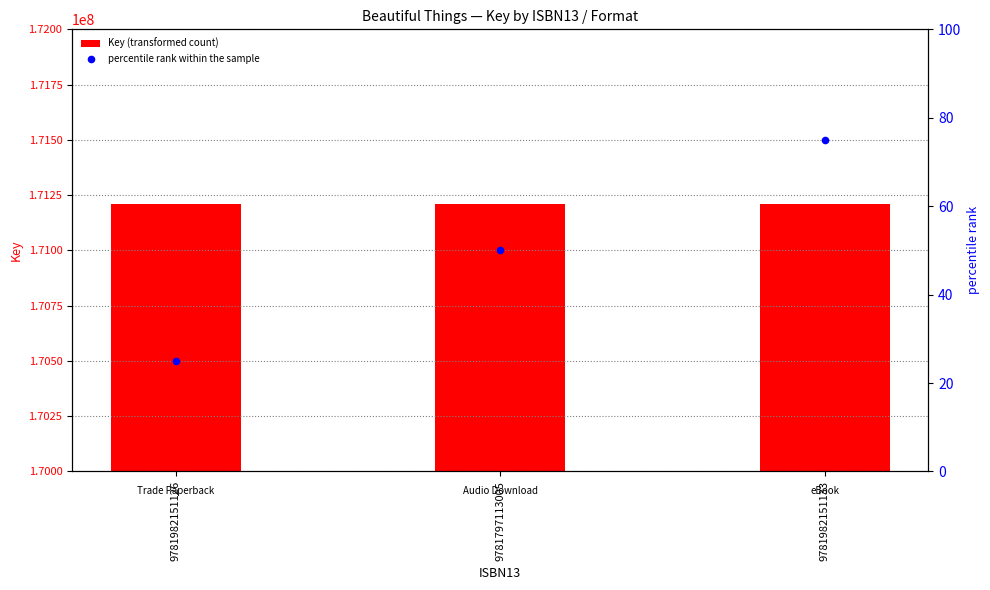

What are all the series names shown in the legend?

Key (transformed count), percentile rank within the sample